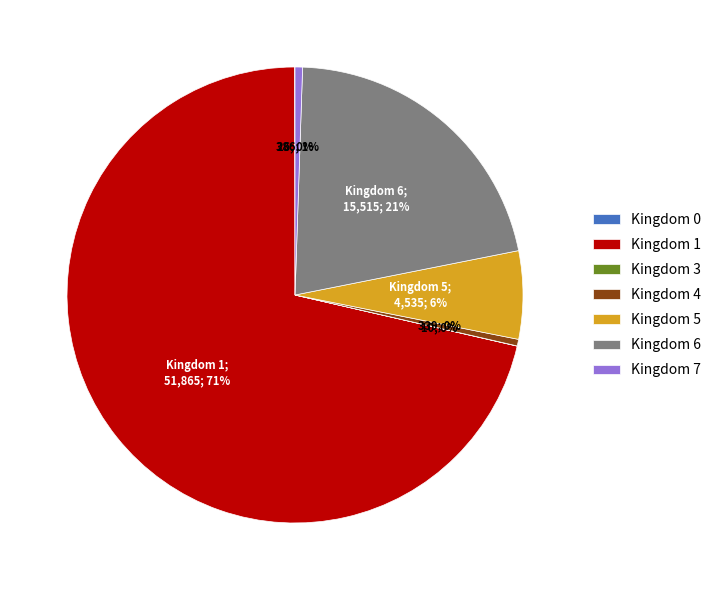

To the nearest percent, what is the average slice percentage?

14%